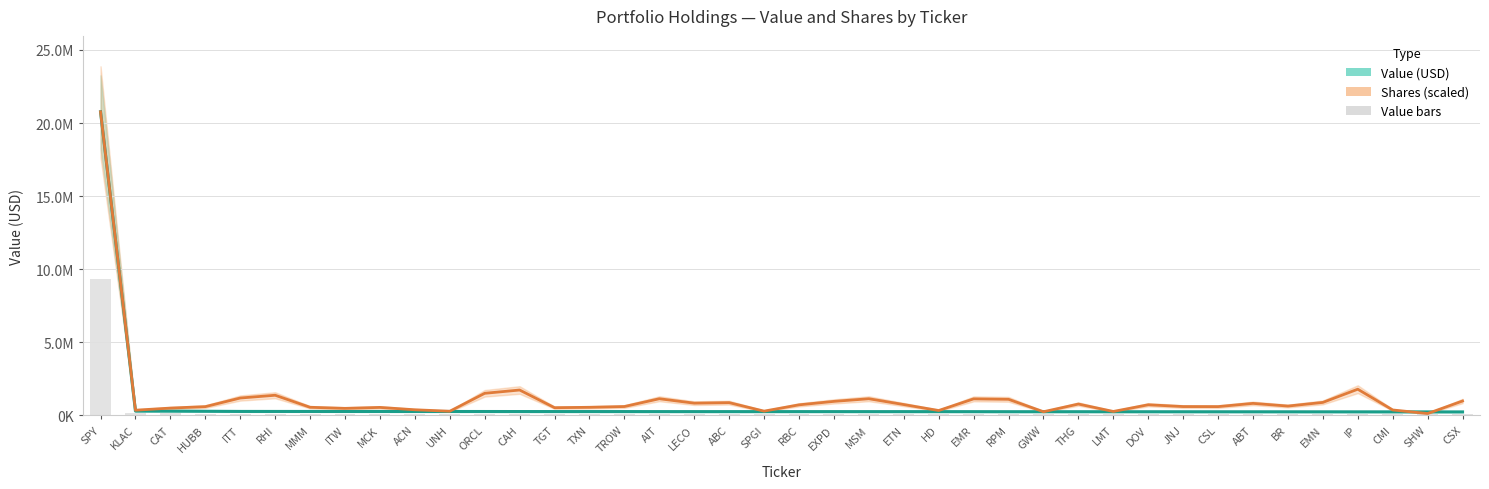

The value of Shares (scaled) at RBC is 724502.0. True or false?

True